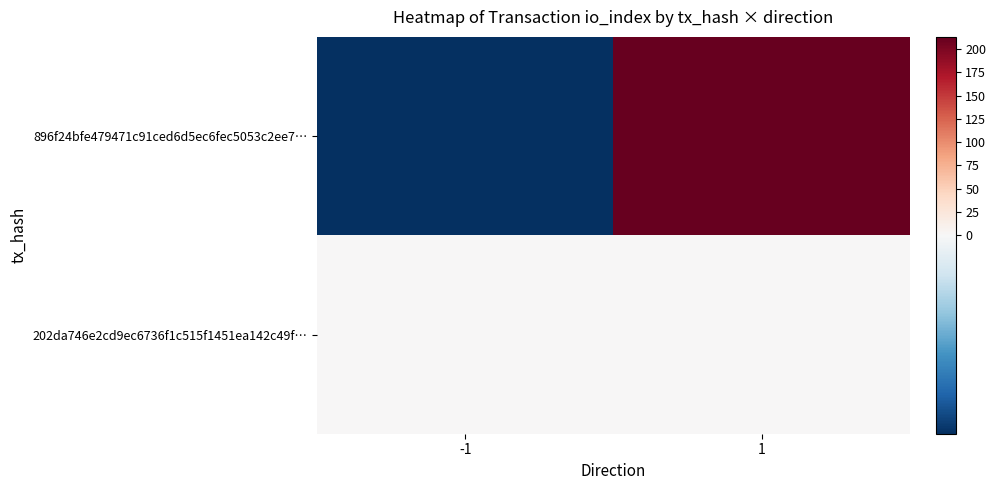

Which series has the largest total across all categories?

896f24bfe479471c91ced6d5ec6fec5053c2ee7…